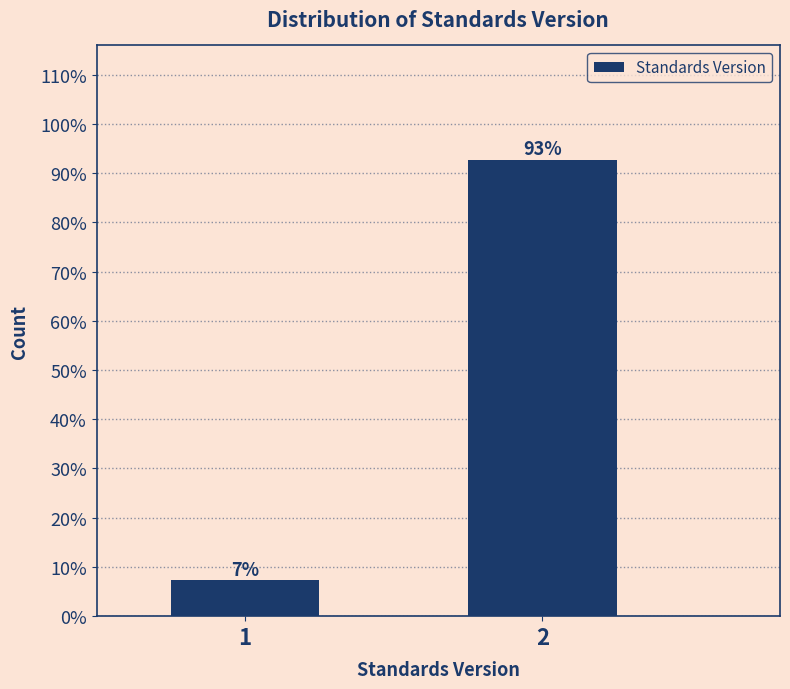

The value at 2 is 92.8. True or false?

True